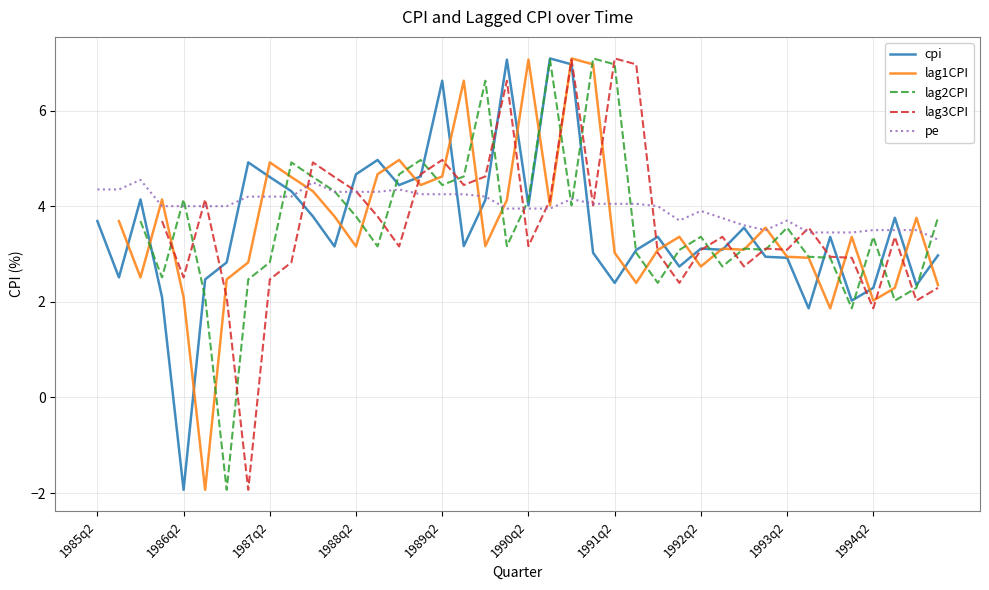

True or false: pe has a value of 1.1 at 1986q2.

False